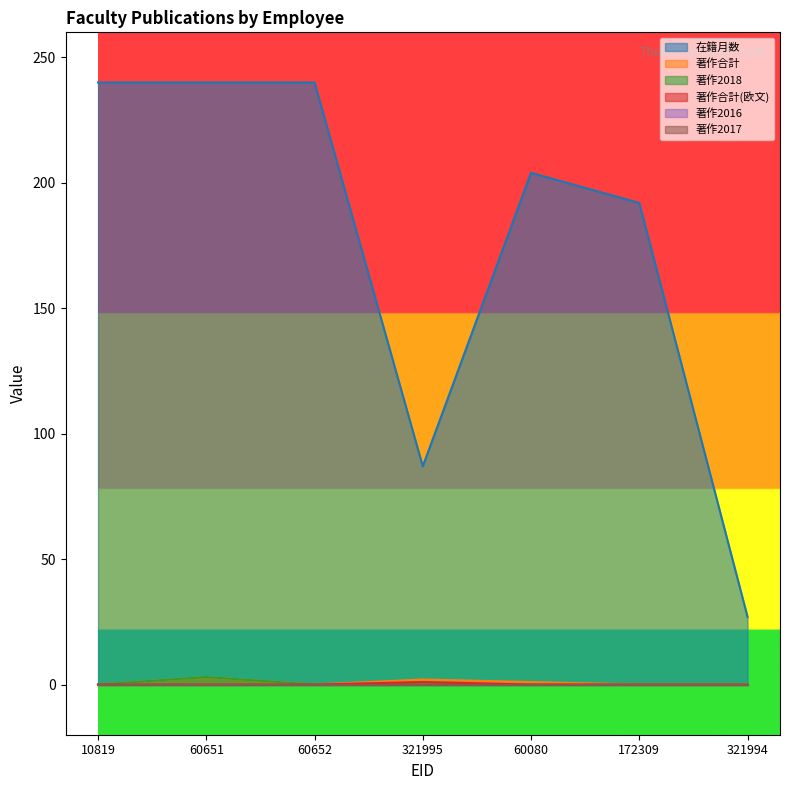

True or false: 著作合計(欧文) and 在籍月数 cross at least once.

False